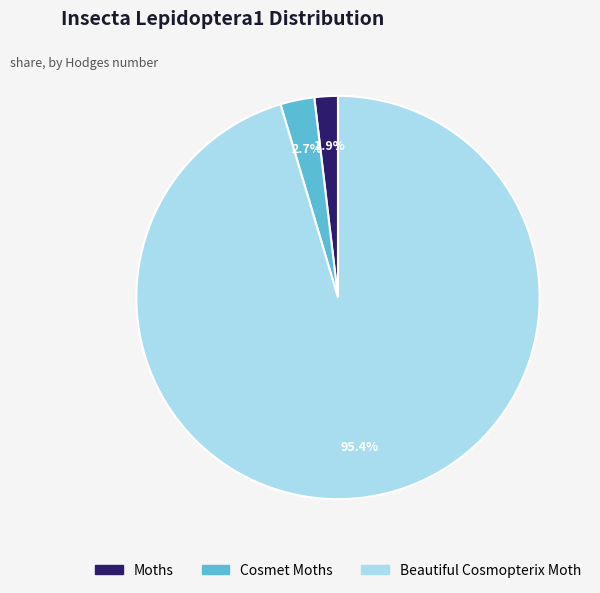

True or false: Cosmet Moths accounts for 3% of the total.

True